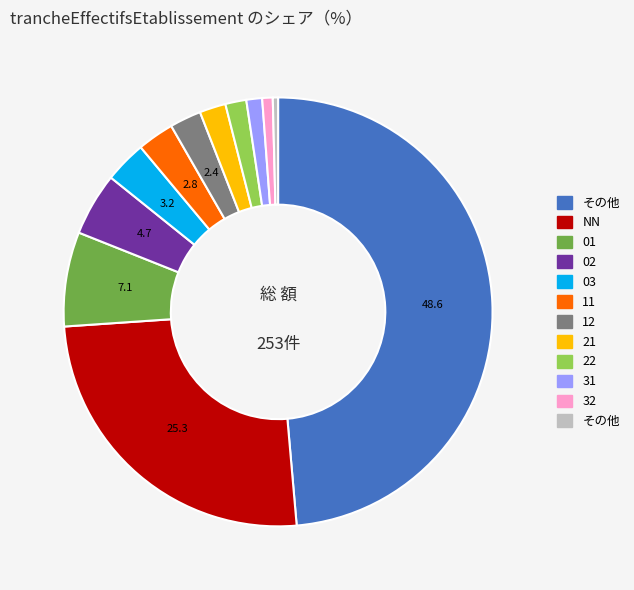

Is there any slice that represents more than half of the pie?

No